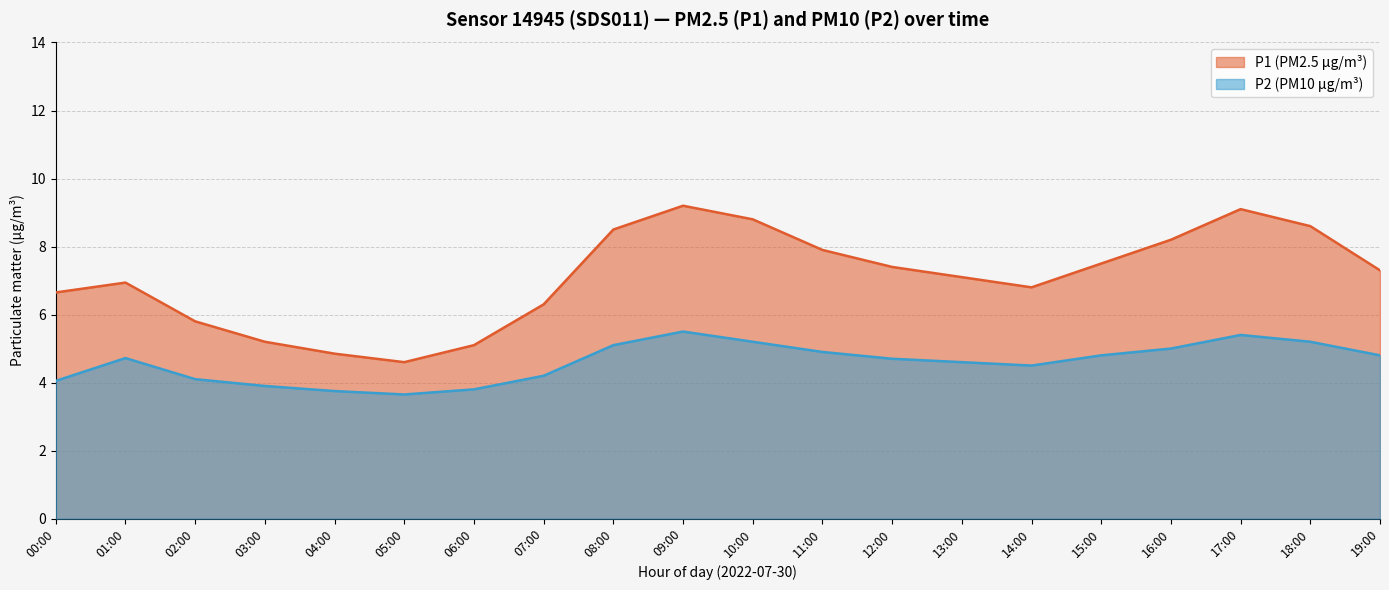

What is the spread (max minus min) of values at 15:00?

2.7